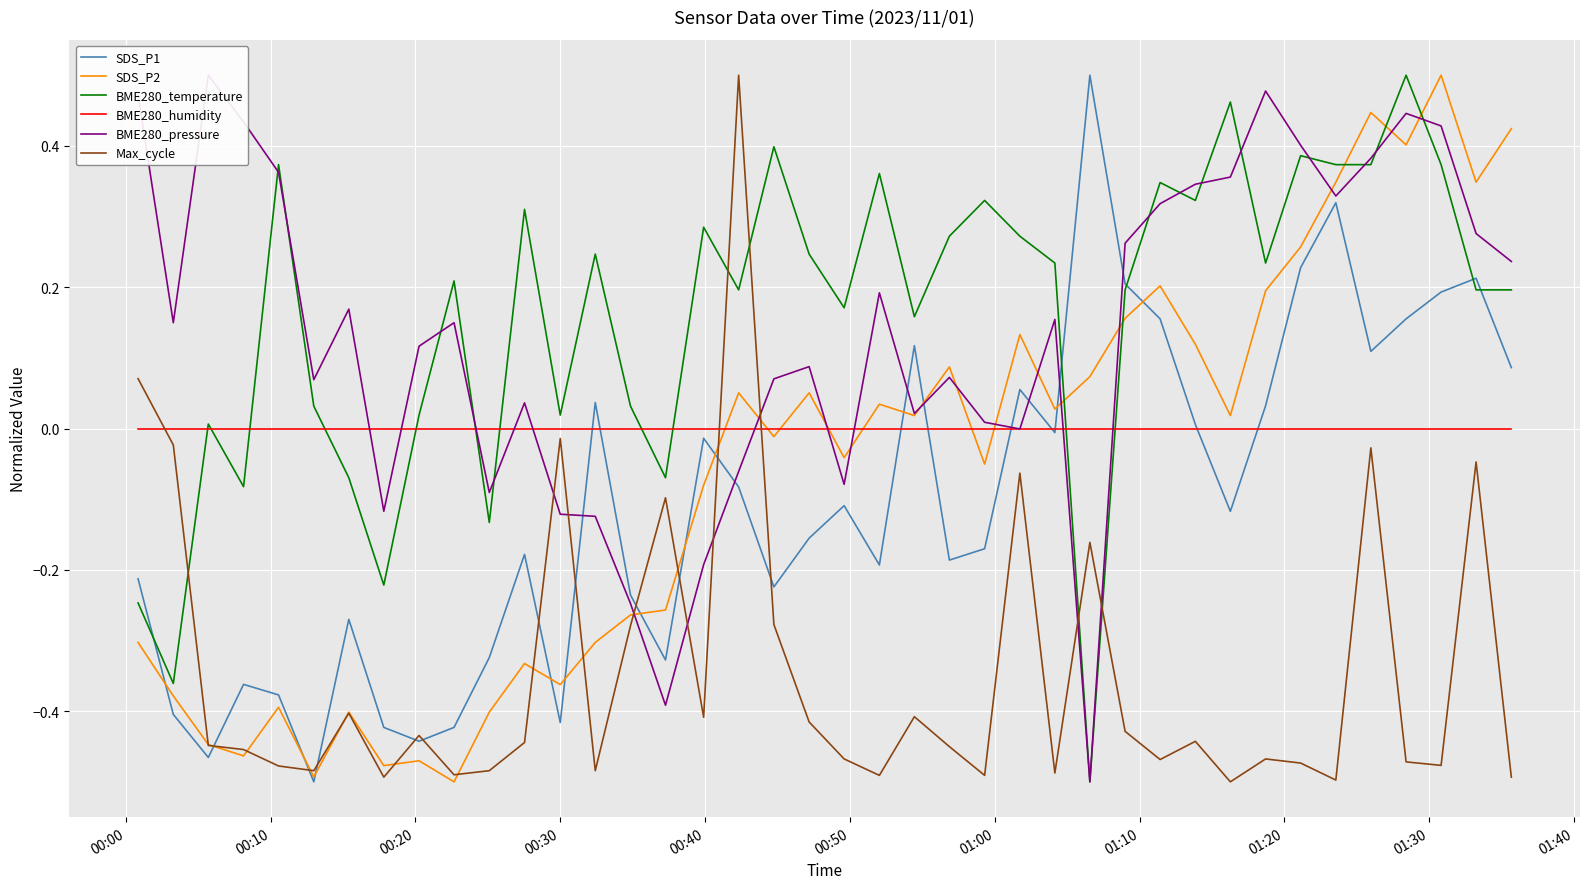

True or false: SDS_P2 and BME280_temperature intersect in this chart.

True